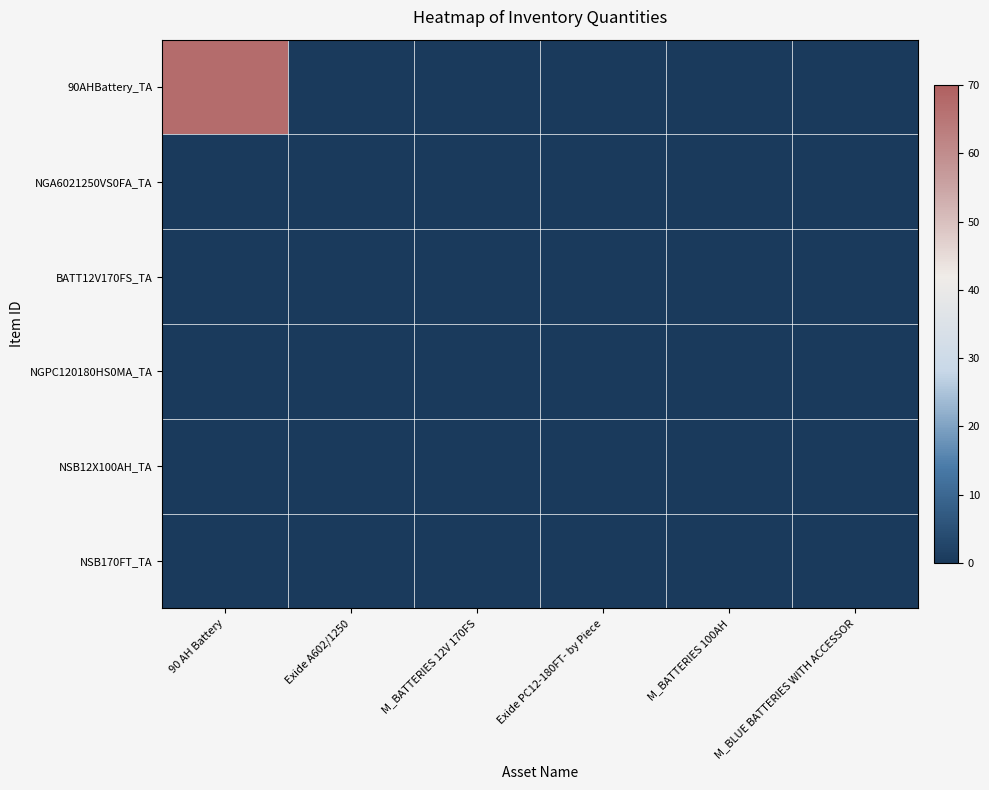

Reading left to right, what are all the values shown in this chart?

90AHBattery_TA: 90 AH Battery=67	Exide A602/1250=0	M_BATTERIES 12V 170FS=0	Exide PC12-180FT- by Piece=0	M_BATTERIES 100AH=0	M_BLUE BATTERIES WITH ACCESSOR=0
NGA6021250VS0FA_TA: 90 AH Battery=0	Exide A602/1250=0	M_BATTERIES 12V 170FS=0	Exide PC12-180FT- by Piece=0	M_BATTERIES 100AH=0	M_BLUE BATTERIES WITH ACCESSOR=0
BATT12V170FS_TA: 90 AH Battery=0	Exide A602/1250=0	M_BATTERIES 12V 170FS=0	Exide PC12-180FT- by Piece=0	M_BATTERIES 100AH=0	M_BLUE BATTERIES WITH ACCESSOR=0
NGPC120180HS0MA_TA: 90 AH Battery=0	Exide A602/1250=0	M_BATTERIES 12V 170FS=0	Exide PC12-180FT- by Piece=0	M_BATTERIES 100AH=0	M_BLUE BATTERIES WITH ACCESSOR=0
NSB12X100AH_TA: 90 AH Battery=0	Exide A602/1250=0	M_BATTERIES 12V 170FS=0	Exide PC12-180FT- by Piece=0	M_BATTERIES 100AH=0	M_BLUE BATTERIES WITH ACCESSOR=0
NSB170FT_TA: 90 AH Battery=0	Exide A602/1250=0	M_BATTERIES 12V 170FS=0	Exide PC12-180FT- by Piece=0	M_BATTERIES 100AH=0	M_BLUE BATTERIES WITH ACCESSOR=0